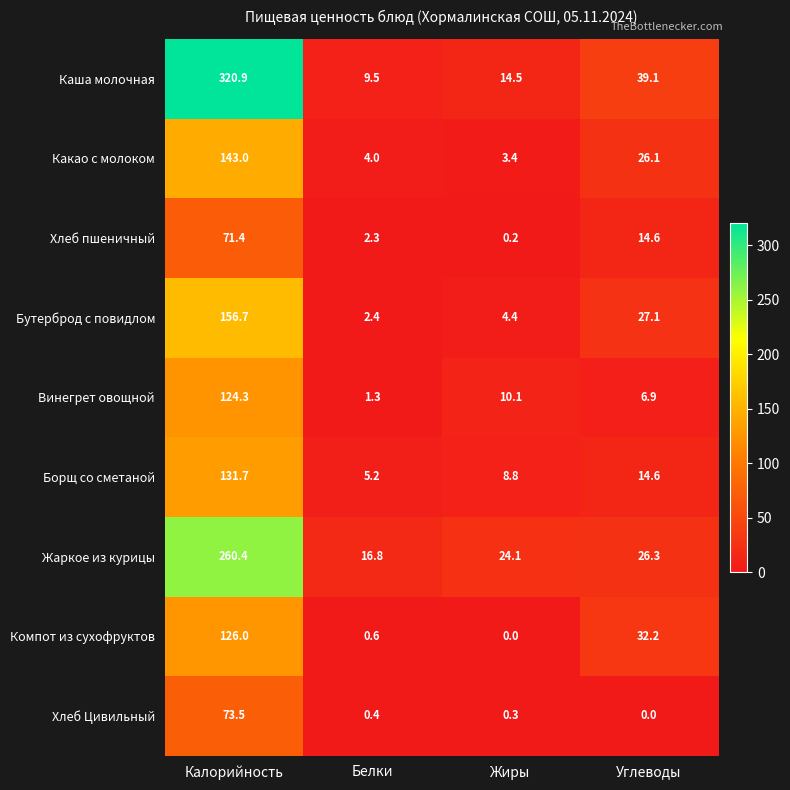

At which category is the sum across all series the highest?

Калорийность